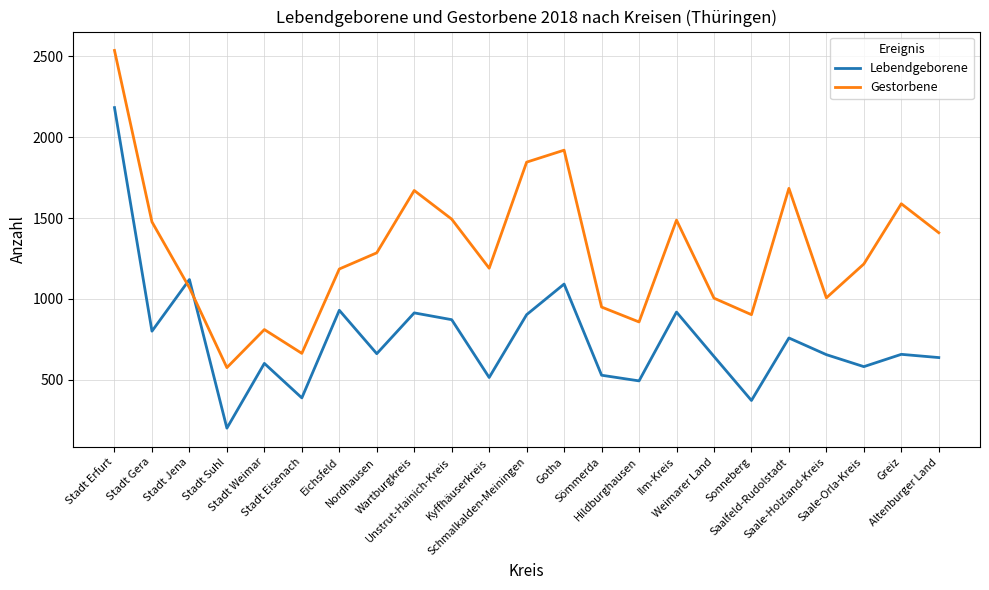

Between which two adjacent categories do Gestorbene and Lebendgeborene first intersect?

Stadt Gera and Stadt Jena